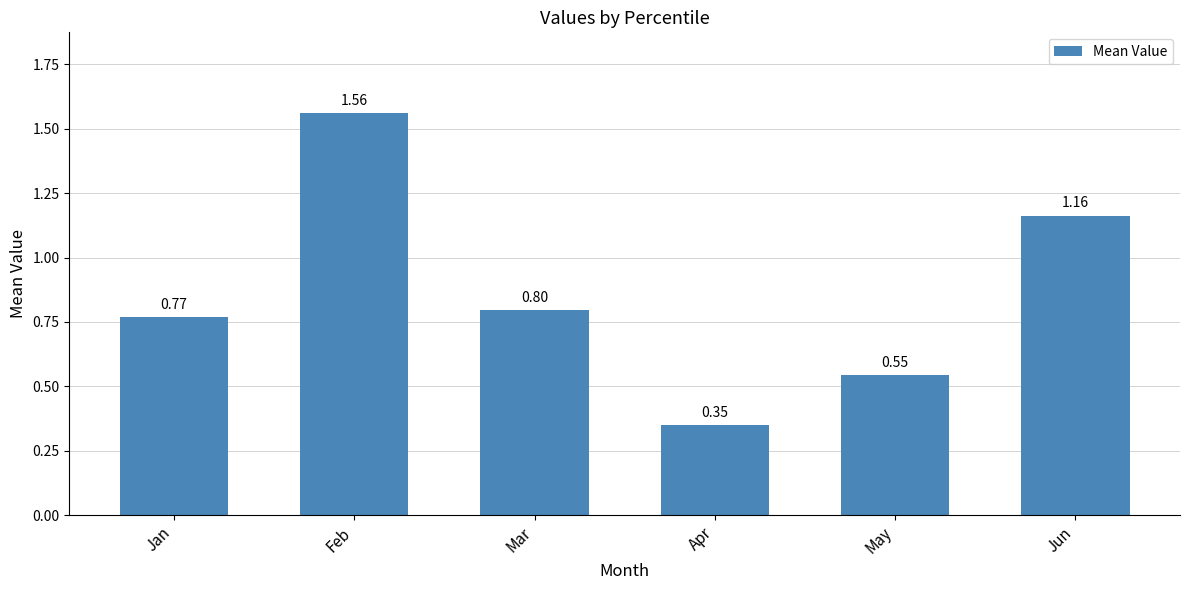

Is it true that the value at Mar is 1.3?

False